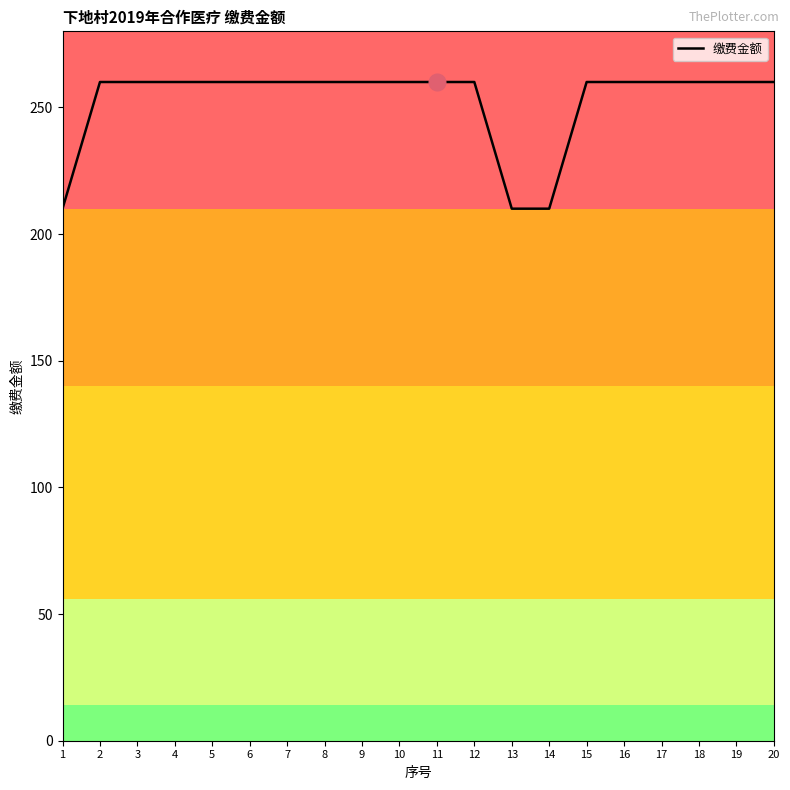

True or false: the data shows 67 at 17.

False